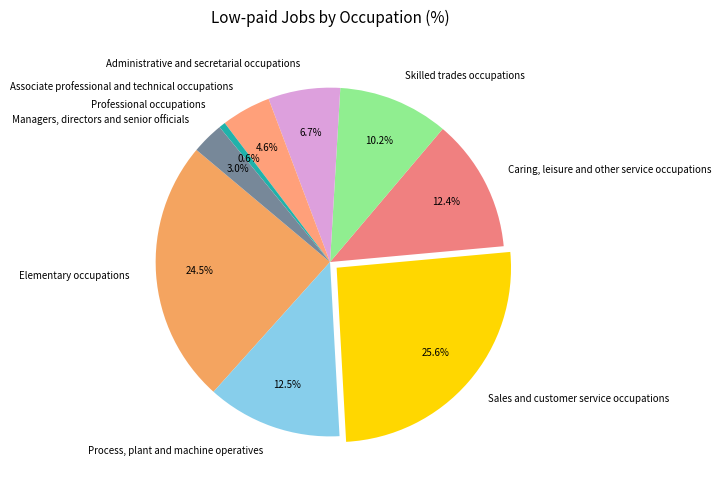

How many segments does this pie chart have?

9